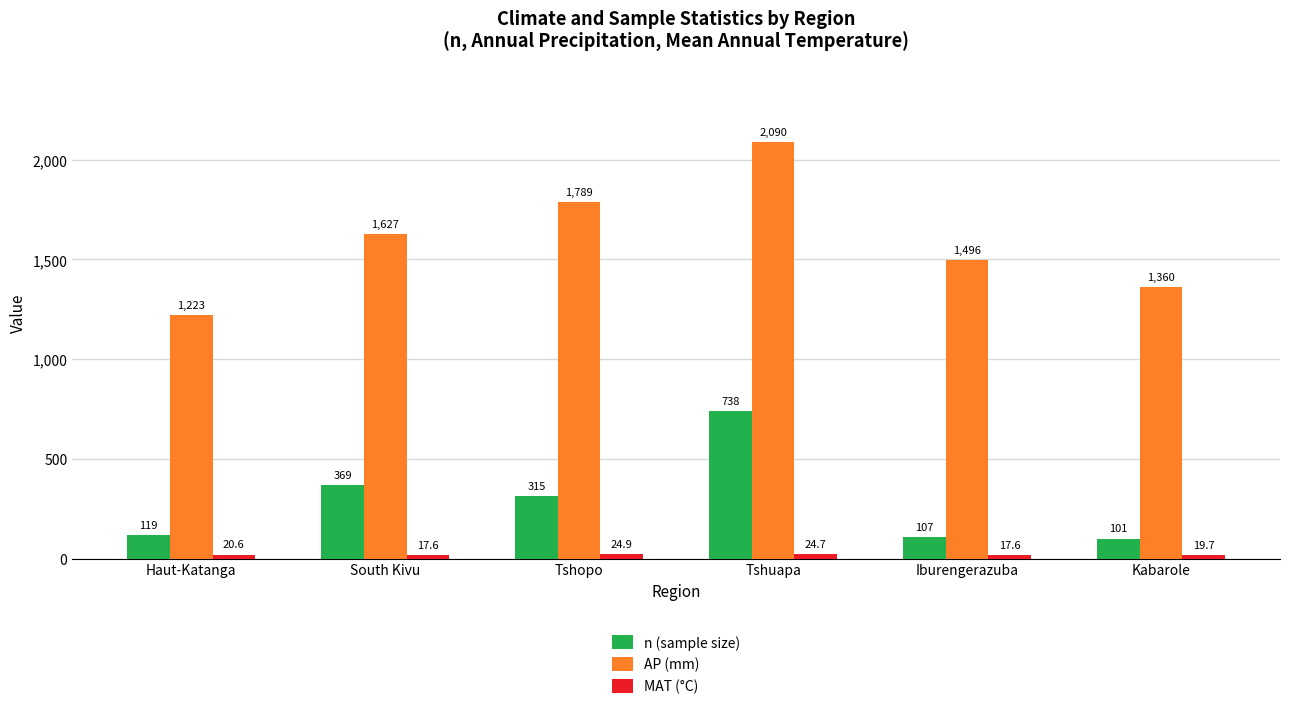

Rank the series at Iburengerazuba from highest to lowest value.

AP (mm), n (sample size), MAT (°C)